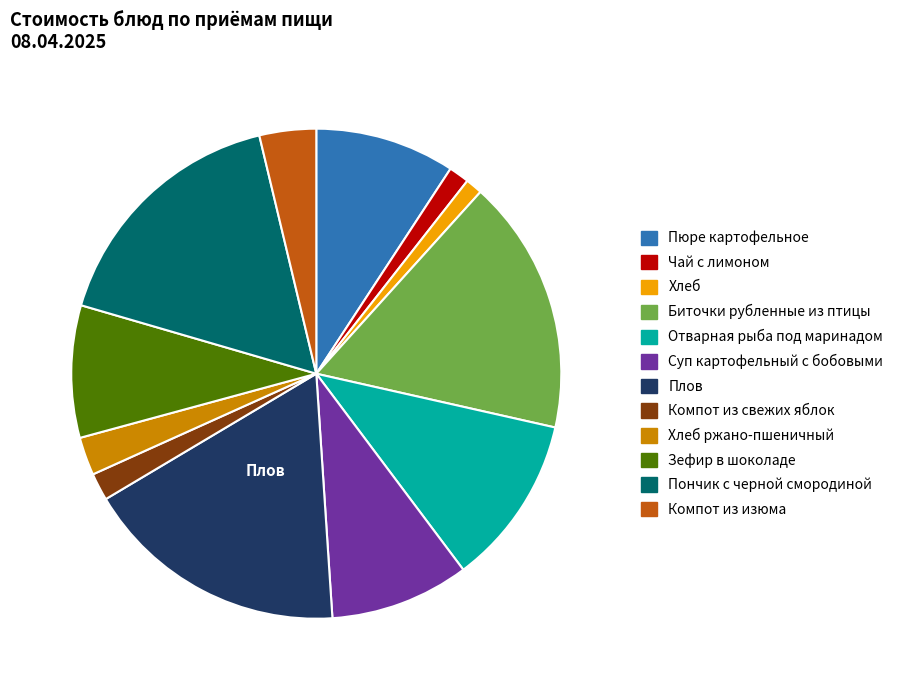

What is the ratio of the value at Компот из изюма to the value at Зефир в шоколаде?

0.4